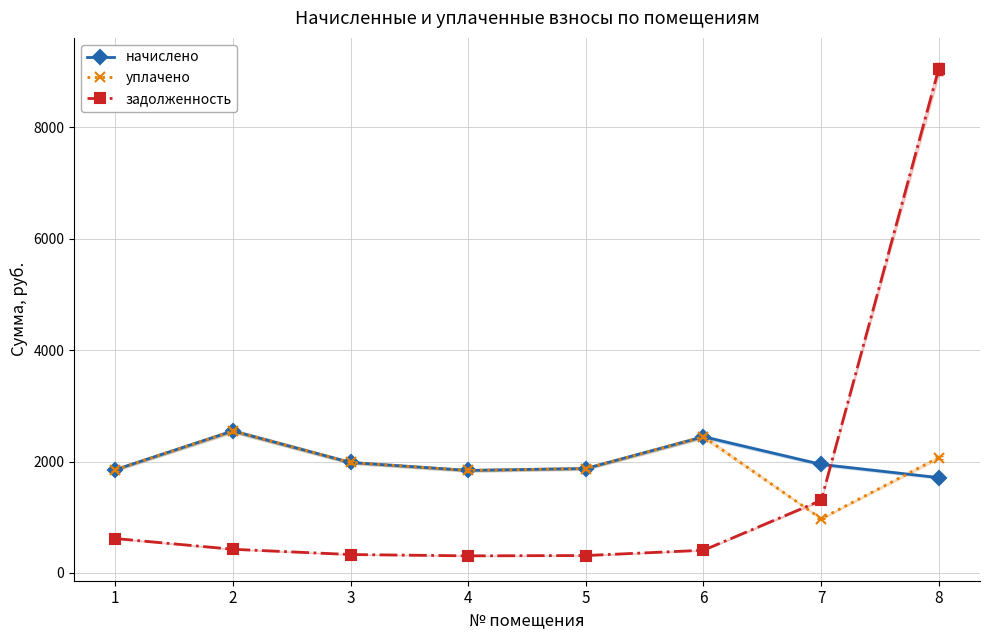

At how many categories does at least one series exceed 8448?

1